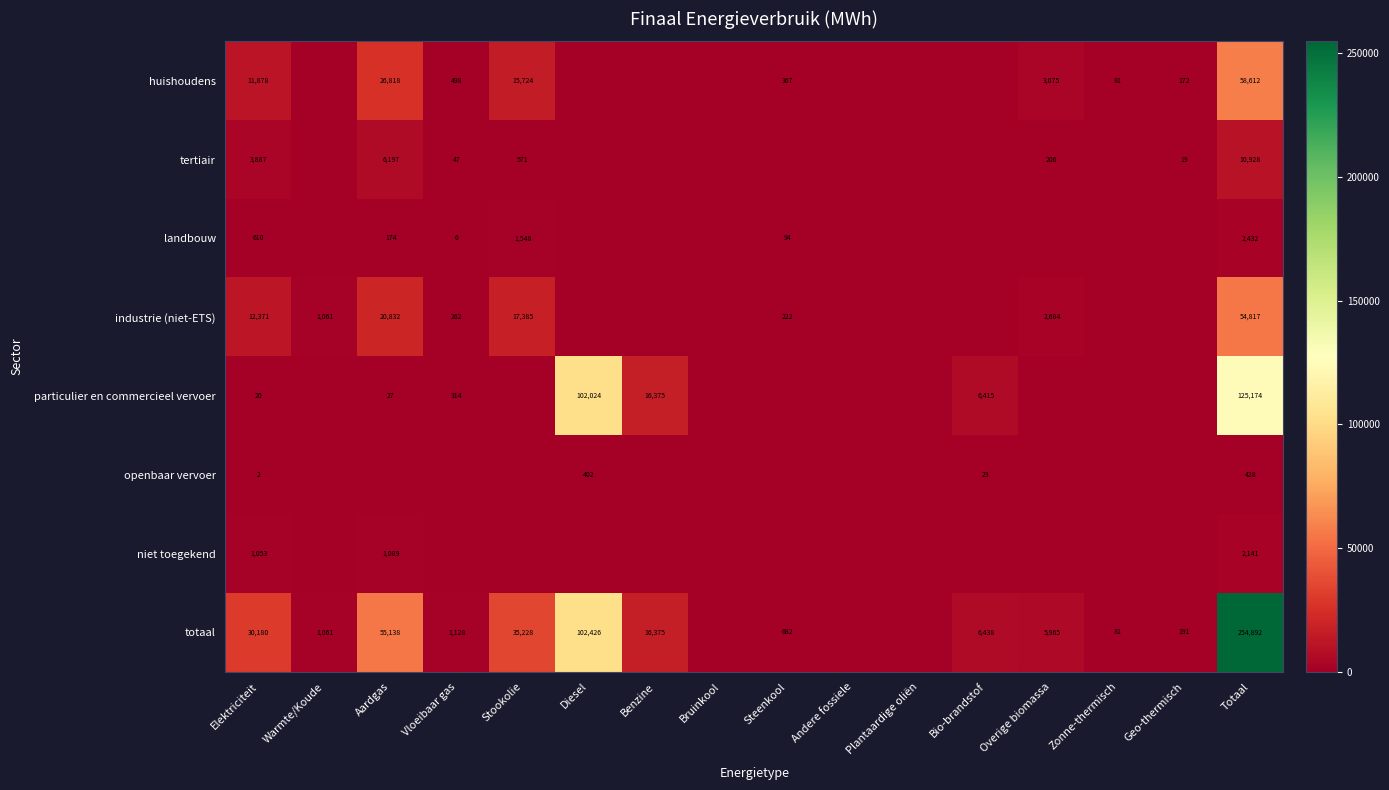

True or false: totaal has a value of 5965 at Overige biomassa.

True